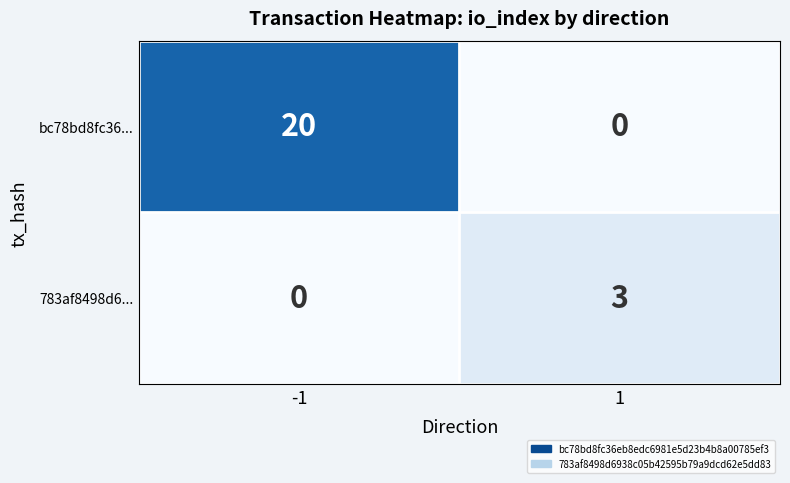

What is the average value of the bc78bd8fc36... series?

10